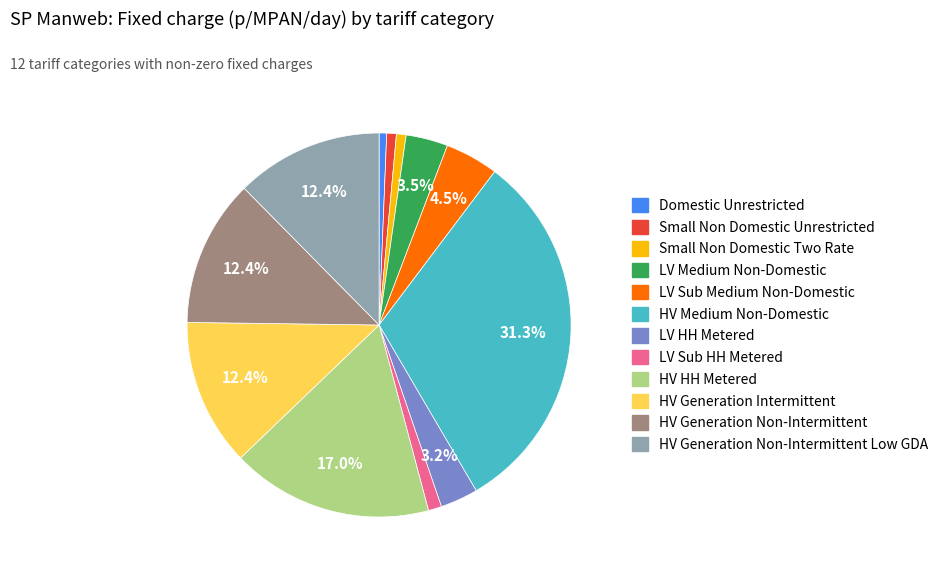

Count the number of slices in the pie.

12